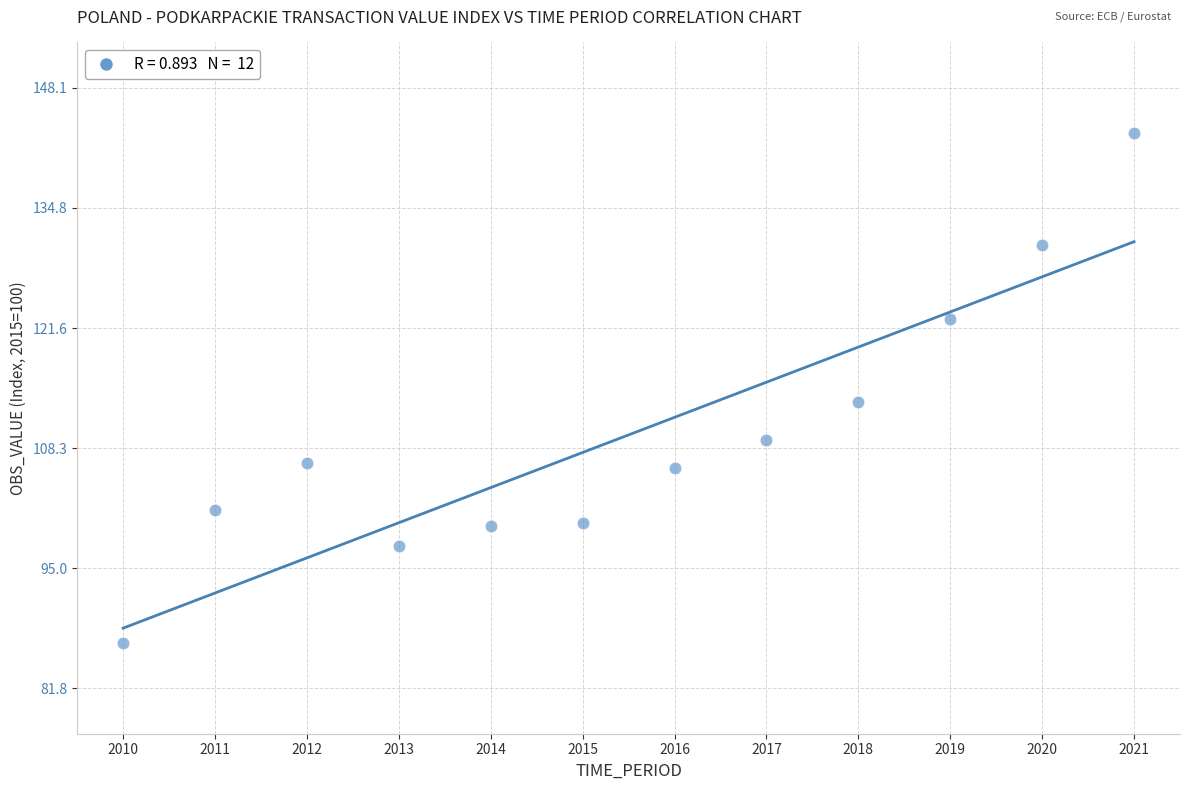

What is the average Y value?

109.8